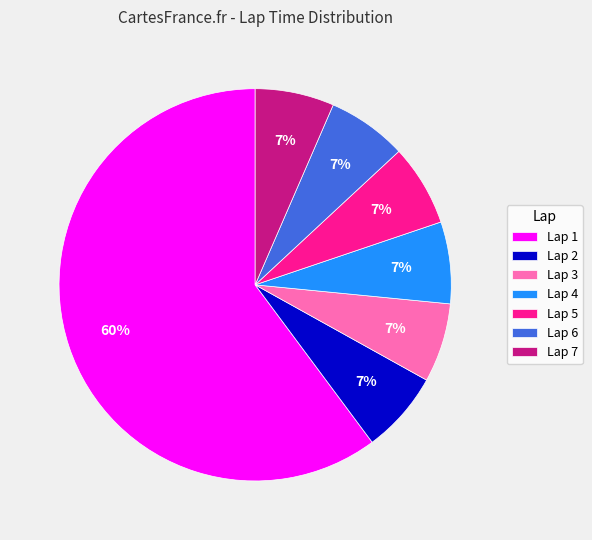

Does any single category account for the majority?

Yes